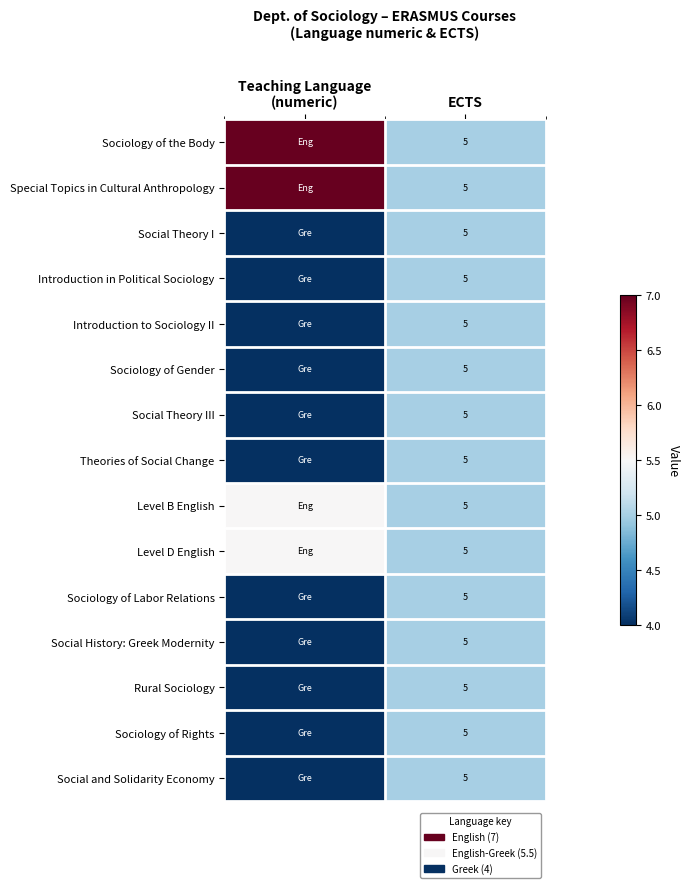

The Social and Solidarity Economy series shows 8.2 at ECTS. True or false?

False